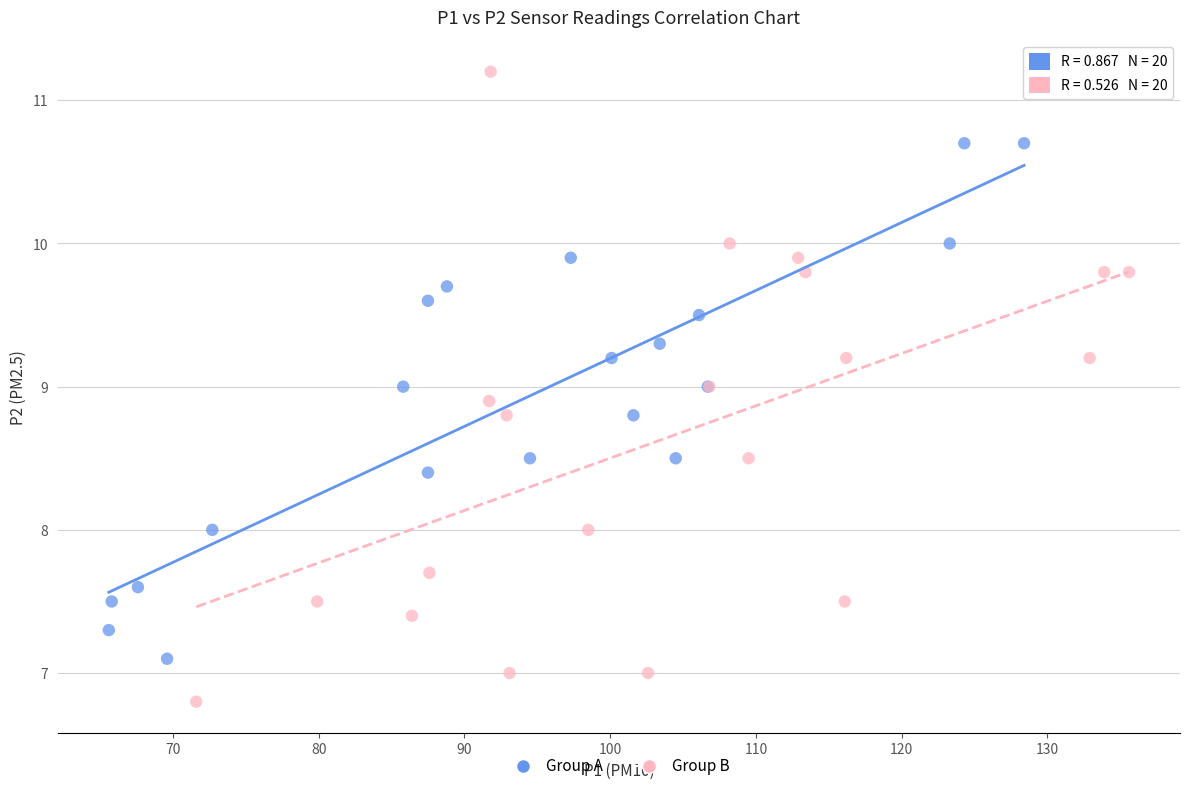

What are all the series names shown in the legend?

Group A, Group B